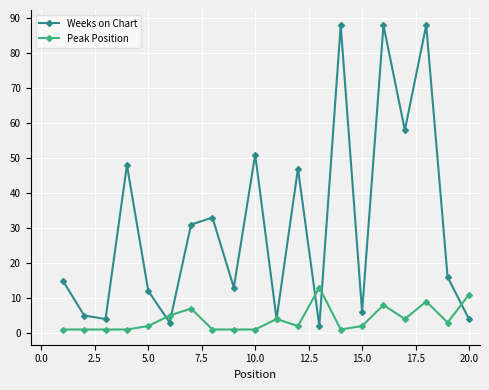

Which series has the largest range (max minus min)?

Weeks on Chart